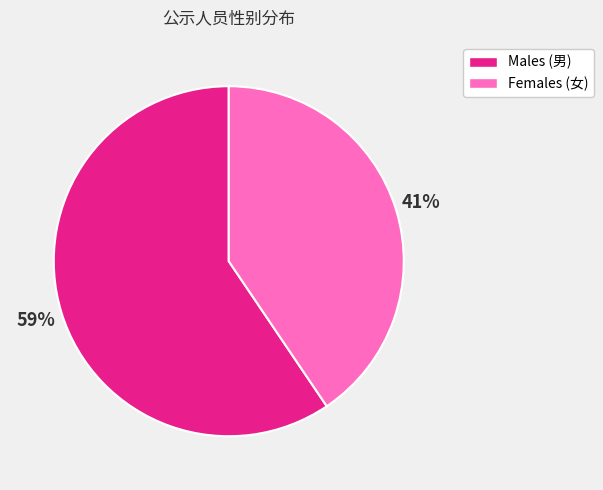

Is there a majority slice in this chart?

Yes